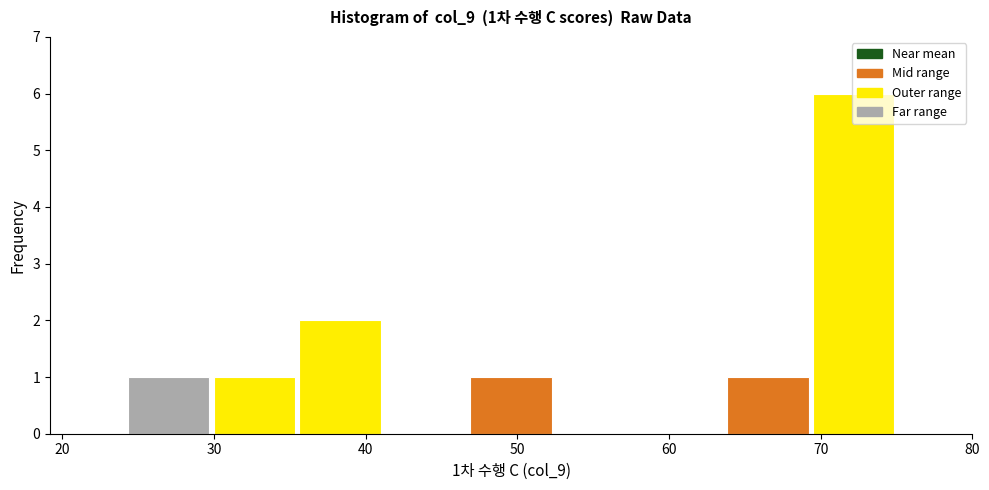

Over which range of the x-axis is the bar tallest?

69 to 75